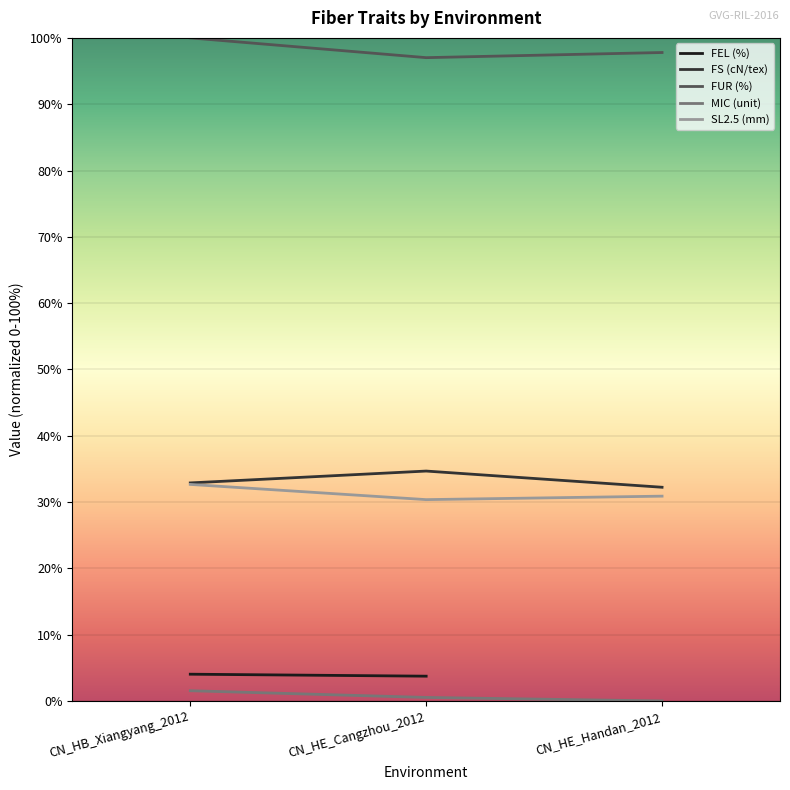

How many data points does each series have?

3